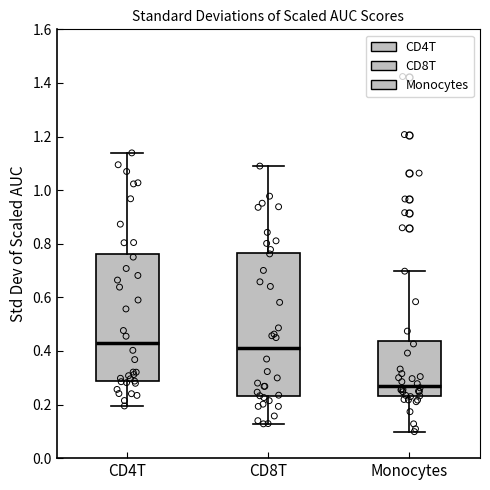

Reading left to right, read every box against the y-axis: the position of its median line, the range the box covers, and the ends of its whiskers. The values are not printed on the chart, so give them approximately, as read against the axis.

CD4T: median 0.42, box 0.28 to 0.76, whiskers 0.20 to 1.14
CD8T: median 0.40, box 0.24 to 0.76, whiskers 0.12 to 1.08
Monocytes: median 0.28, box 0.24 to 0.44, whiskers 0.10 to 0.70